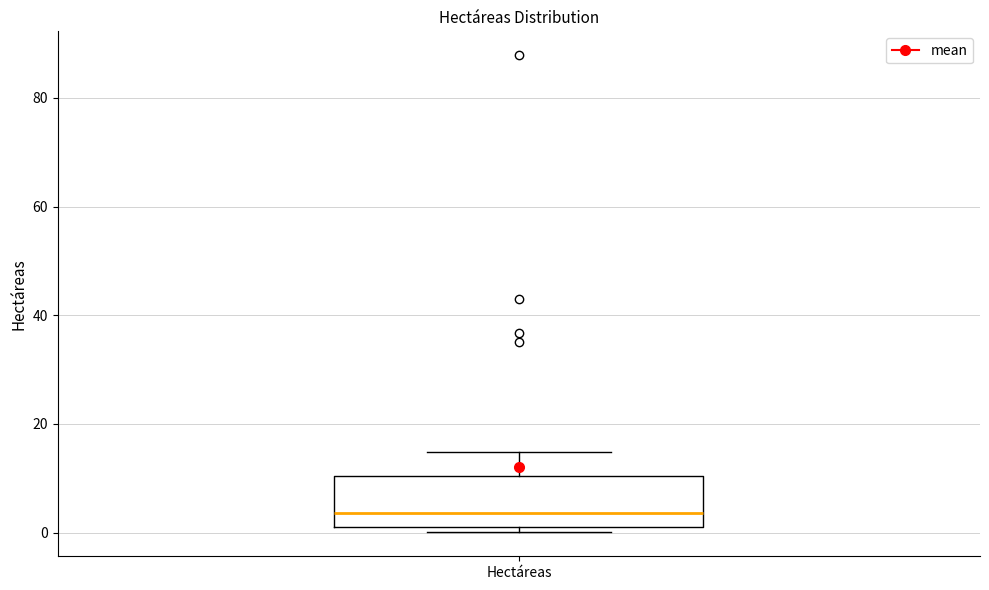

Transcribe this box plot: give where the median line is, the range the box spans, and where the two whiskers end, as read against the y-axis. The values are not printed on the chart, so give them approximately, as read against the axis.

median 4, box 2 to 10, whiskers 0 to 14